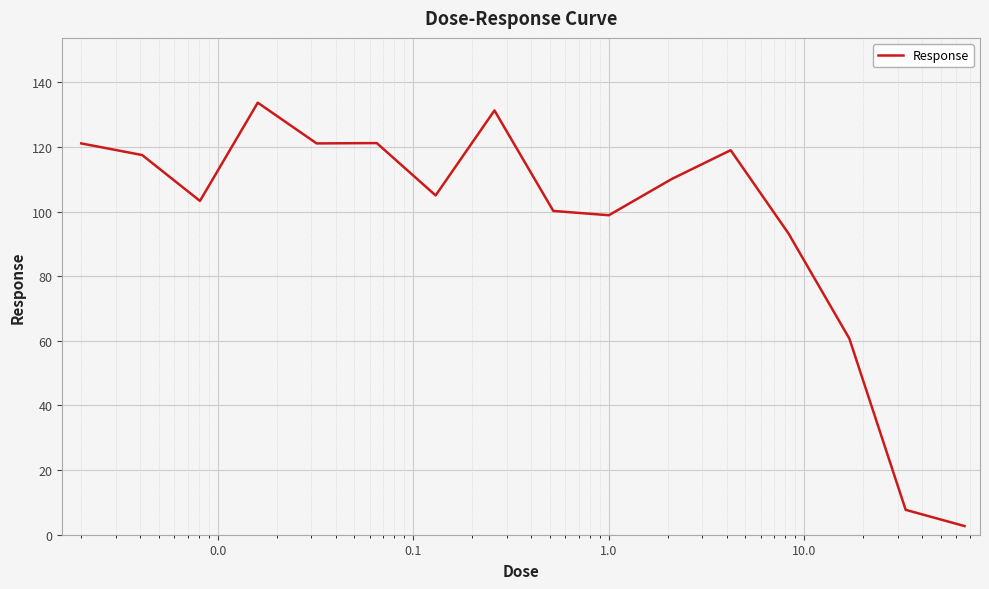

What is the maximum value shown in the chart?

133.7